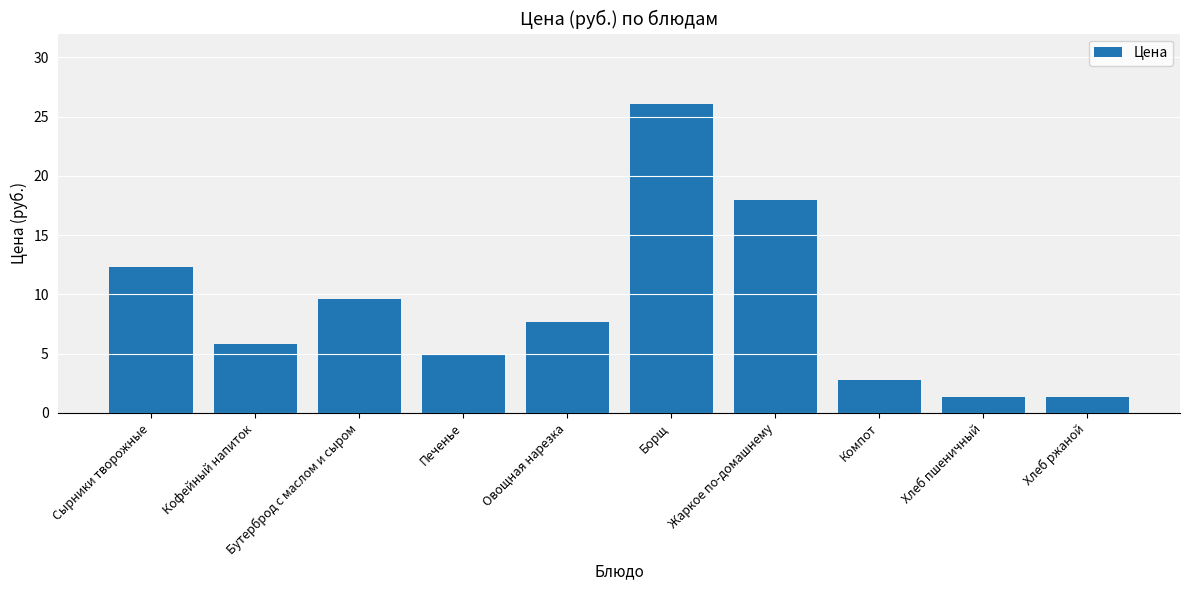

Reading left to right, transcribe all the data shown in this chart.

Сырники творожные=12.3	Кофейный напиток=5.8	Бутерброд с маслом и сыром=9.6	Печенье=5.0	Овощная нарезка=7.7	Борщ=26.1	Жаркое по-домашнему=18.0	Компот=2.8	Хлеб пшеничный=1.4	Хлеб ржаной=1.4